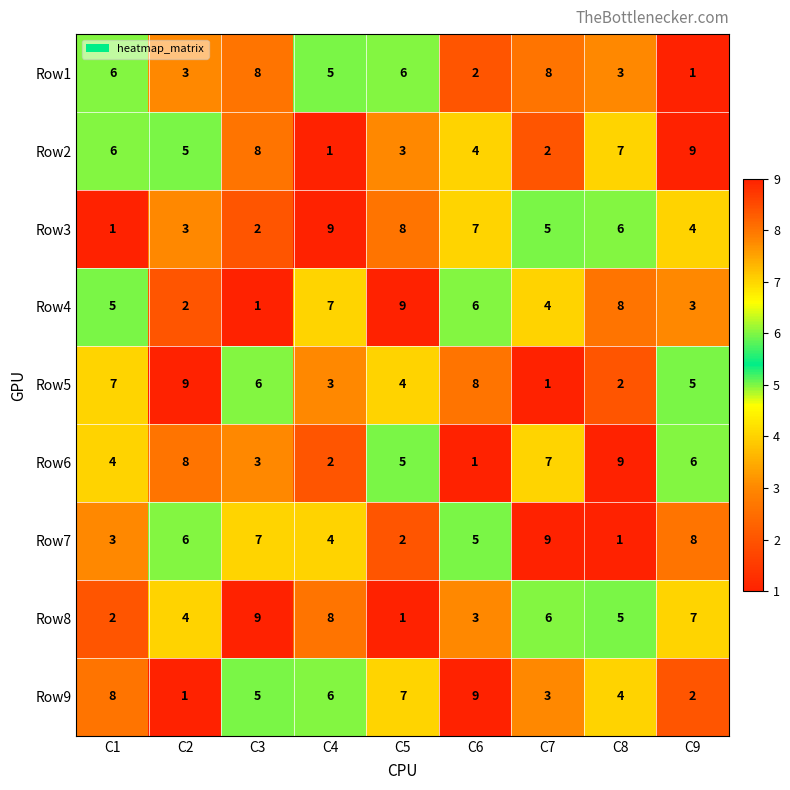

How many data points does each series have?

9